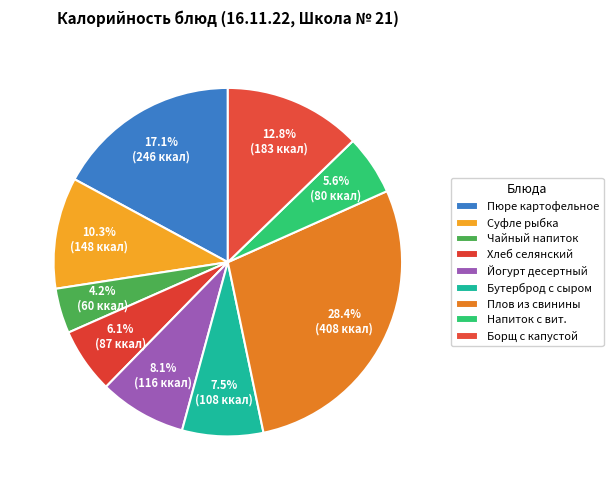

What is the ratio of the value at Йогурт десертный to the value at Борщ с капустой?

0.6